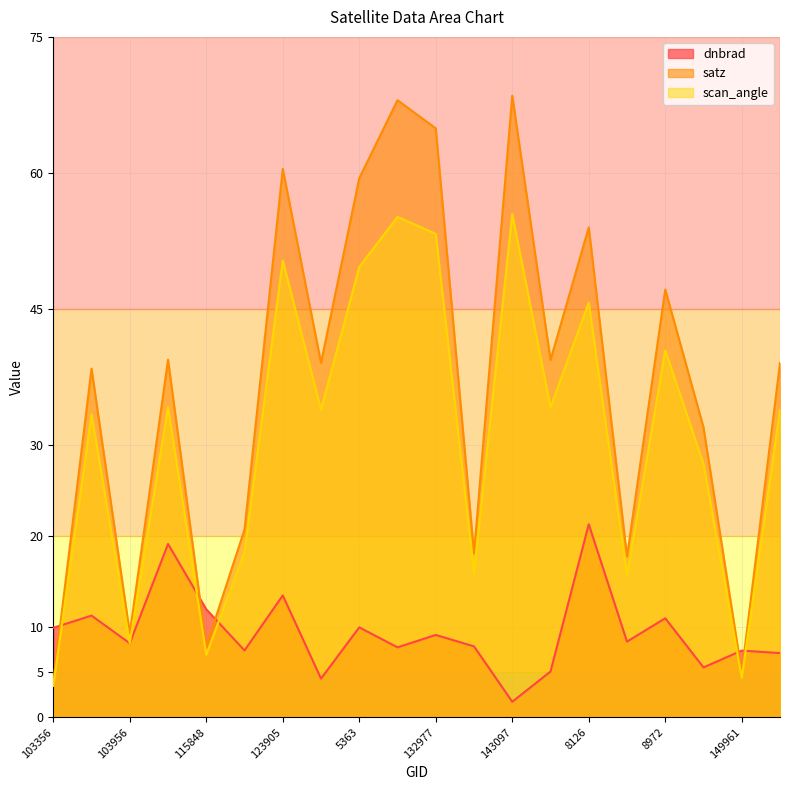

Between 123905 and 143097, which is larger?

123905